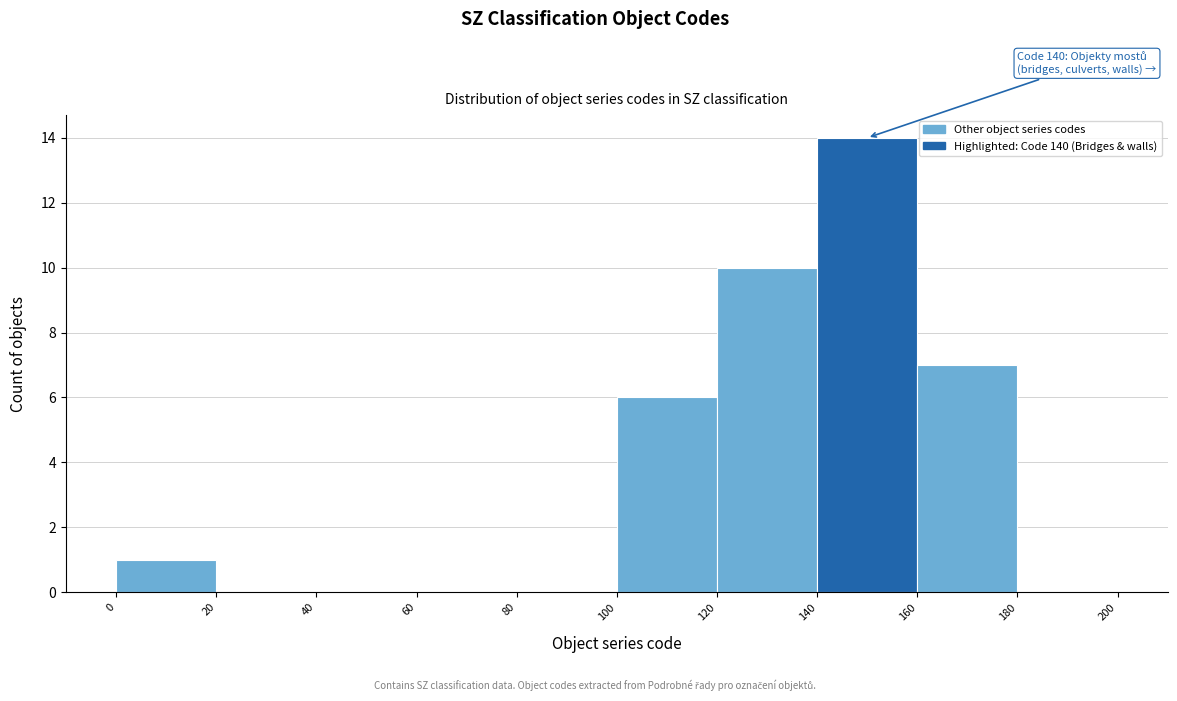

Which range on the x-axis has the tallest bar?

140 to 160